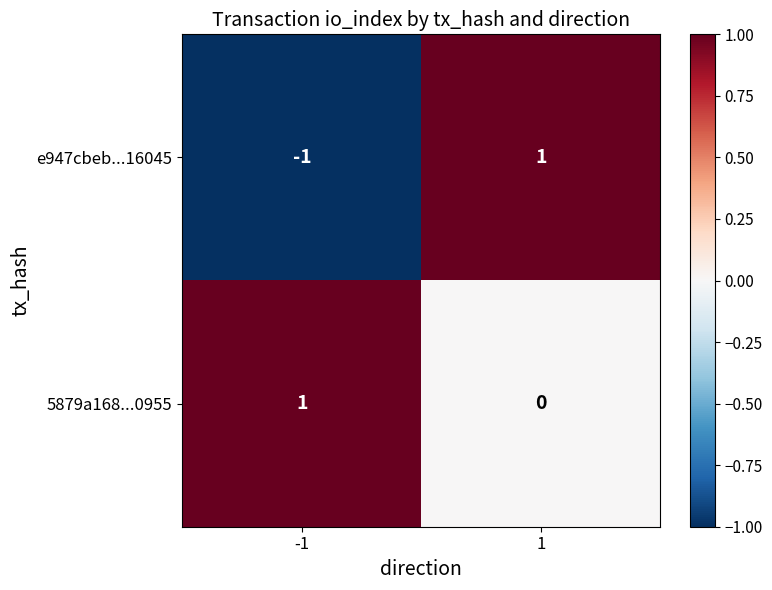

True or false: e947cbeb...16045 has a value of -1 at -1.

True